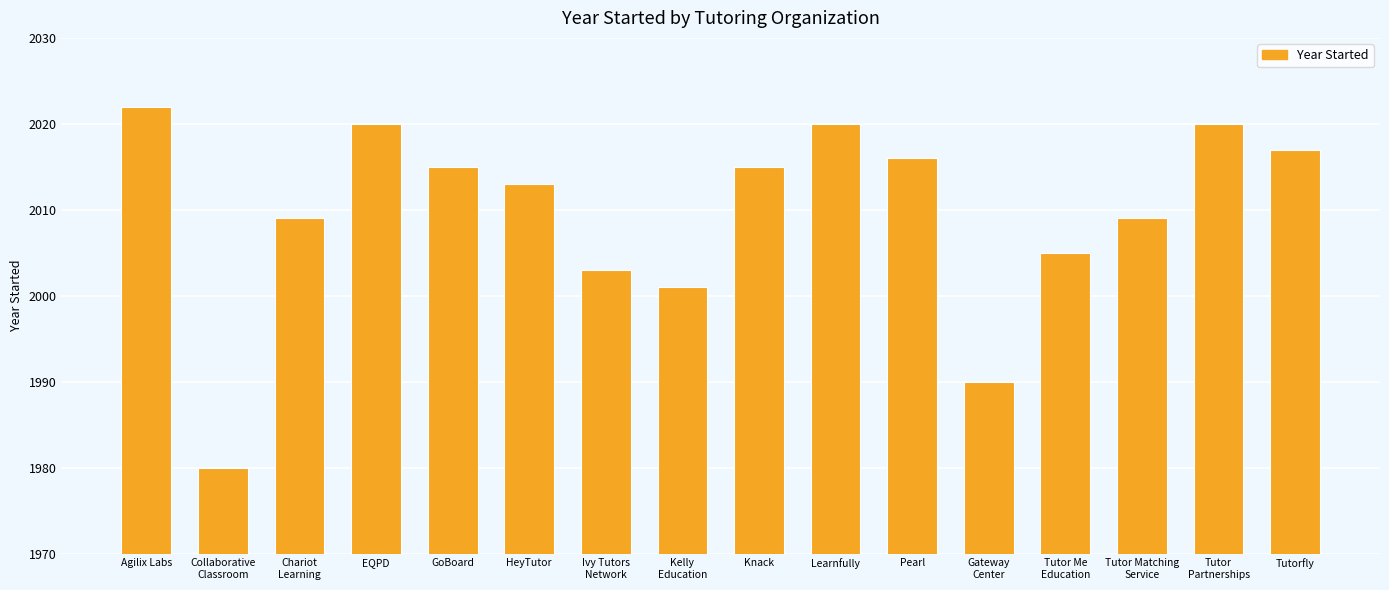

What is the label of the 6th bar from the left?

HeyTutor